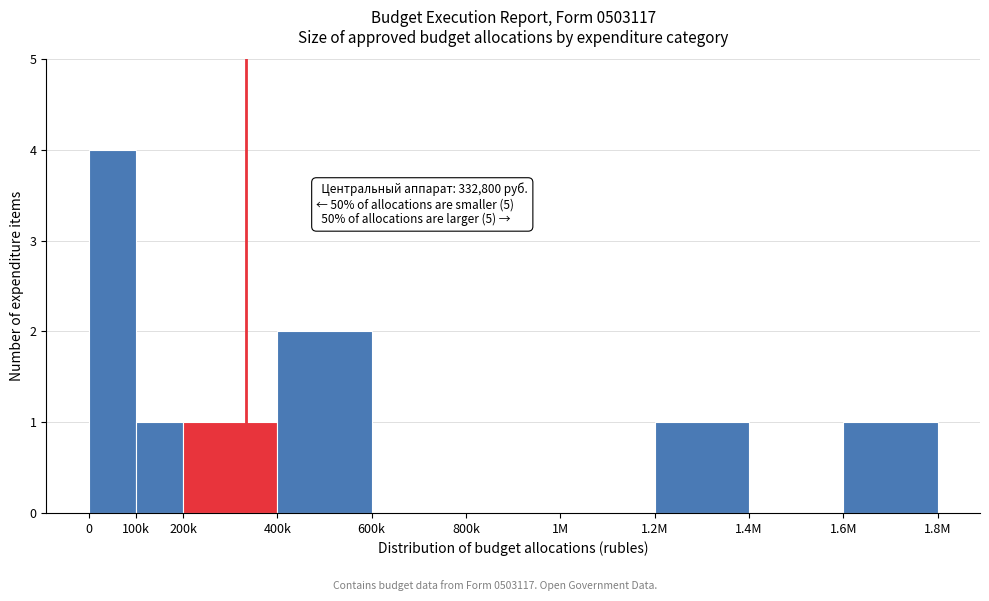

Reading left to right, list all the values displayed in this chart.

0=4	100k=1	200k=1	400k=2	600k=0	800k=0	1M=0	1.2M=1	1.4M=0	1.6M=1